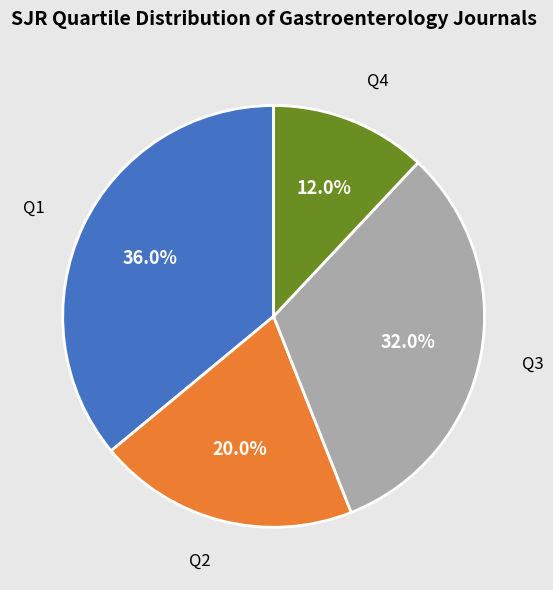

What percentage is NOT represented by Q3?

68.0%